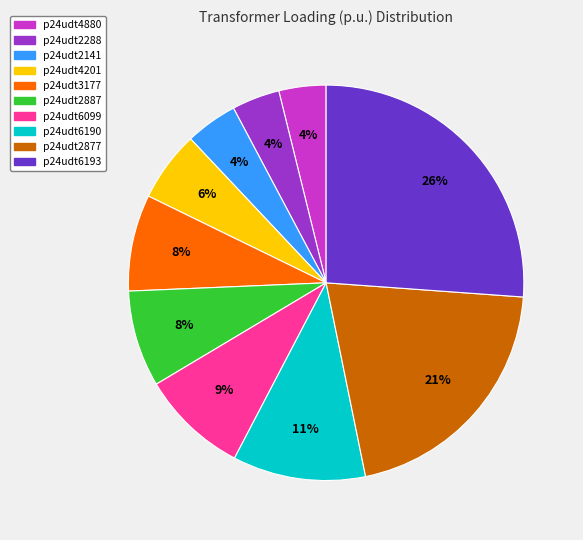

Which has a higher value, p24udt4880 or p24udt6099?

p24udt6099